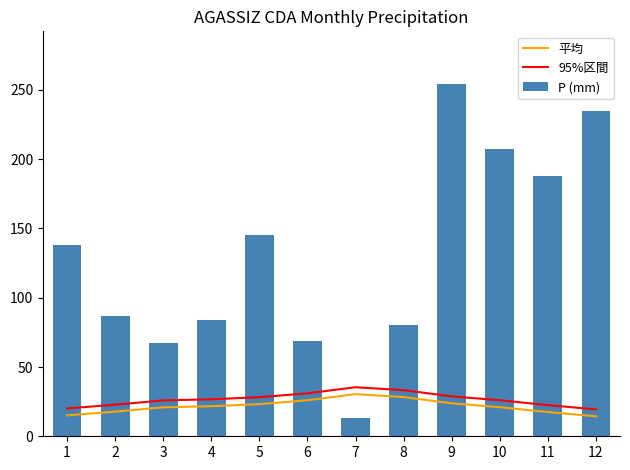

What is the smallest value displayed?

13.5